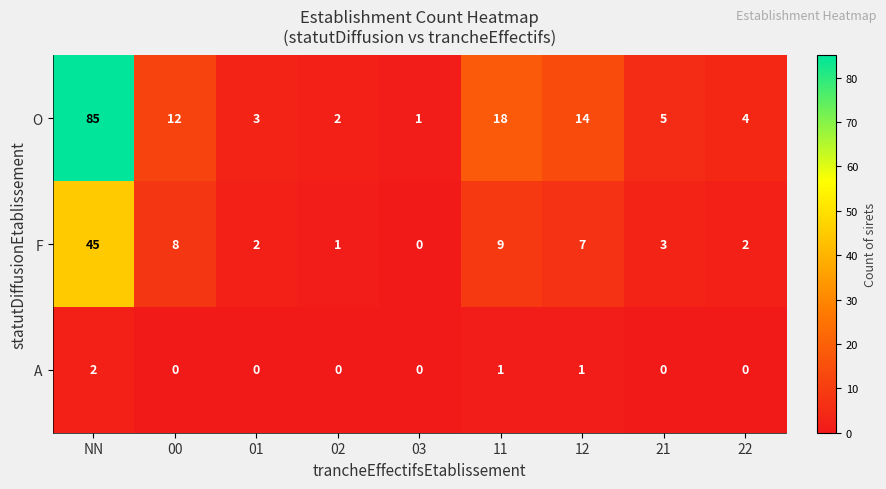

What is the average value of the F series?

9